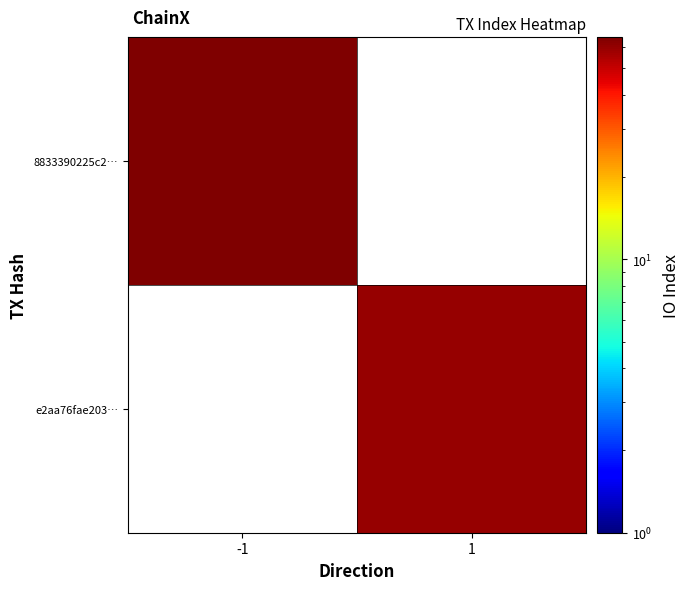

Which series has the widest spread of values?

8833390225c2…